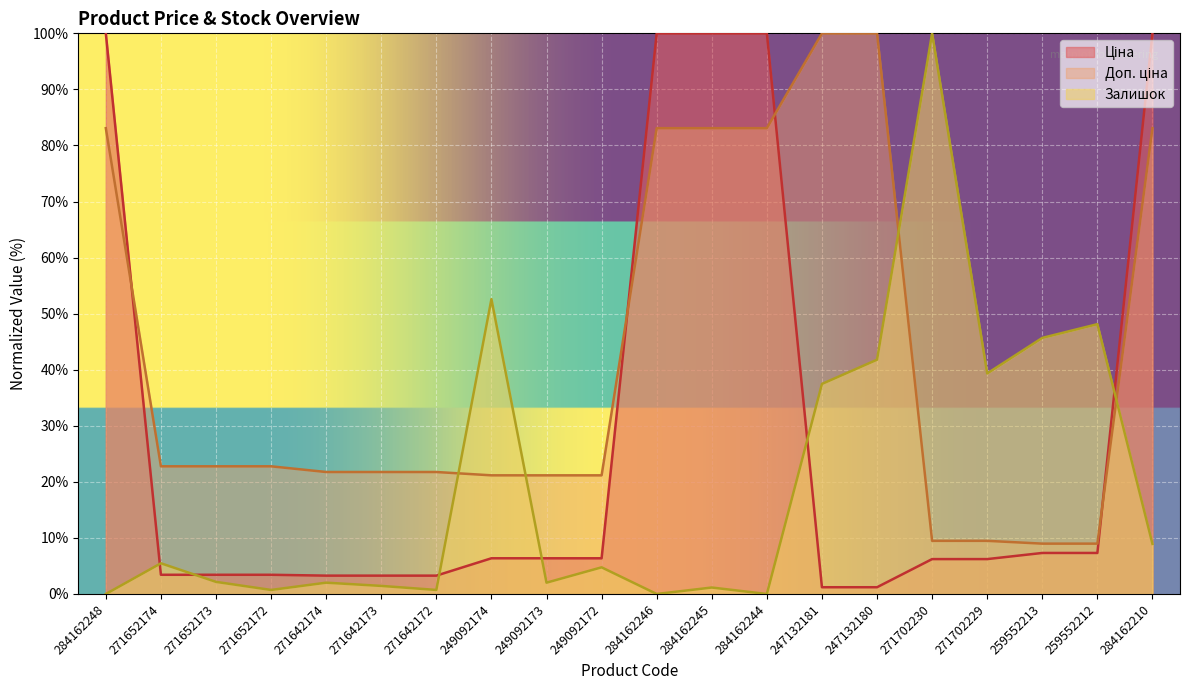

Rank the series by their maximum value, from highest to lowest.

Ціна, Доп. ціна, Залишок